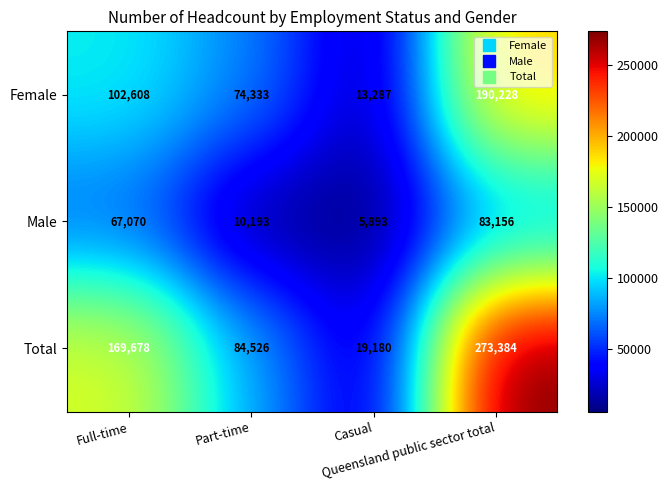

Which series has the largest range (max minus min)?

Total